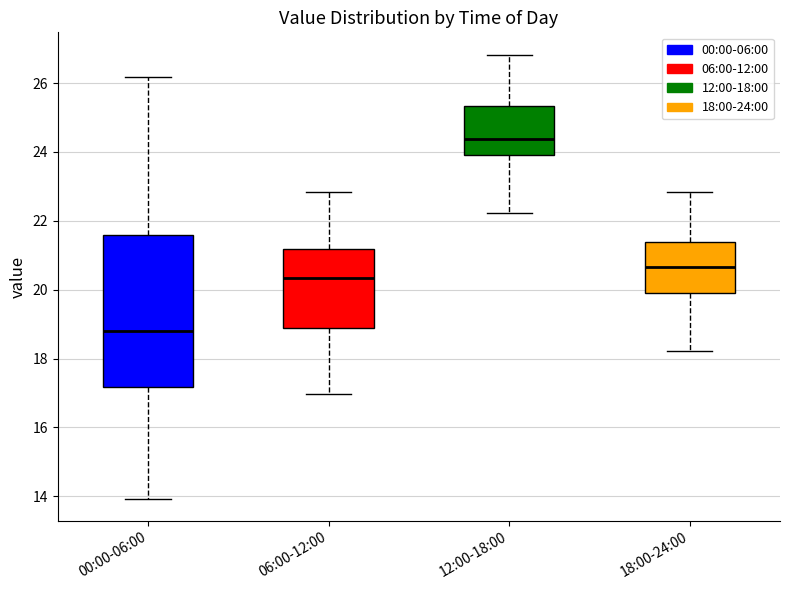

Reading left to right, transcribe this box plot: for each box, give where its median line is, the range the box spans, and where its two whiskers end, as read against the y-axis. The values are not printed on the chart, so give them approximately, as read against the axis.

00:00-06:00: median 18.8, box 17.2 to 21.6, whiskers 14.0 to 26.2
06:00-12:00: median 20.4, box 18.8 to 21.2, whiskers 17.0 to 22.8
12:00-18:00: median 24.4, box 24.0 to 25.4, whiskers 22.2 to 26.8
18:00-24:00: median 20.6, box 19.8 to 21.4, whiskers 18.2 to 22.8